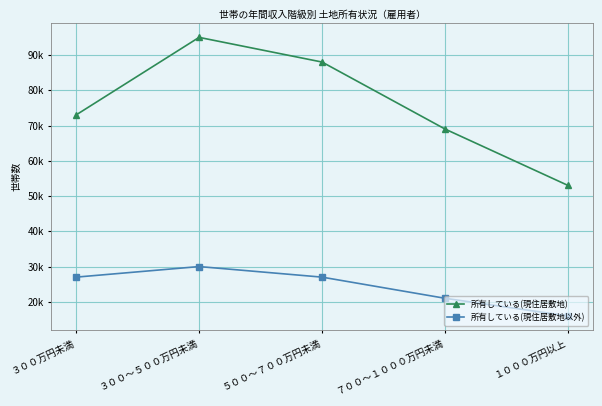

Does the chart have visible grid lines?

Yes